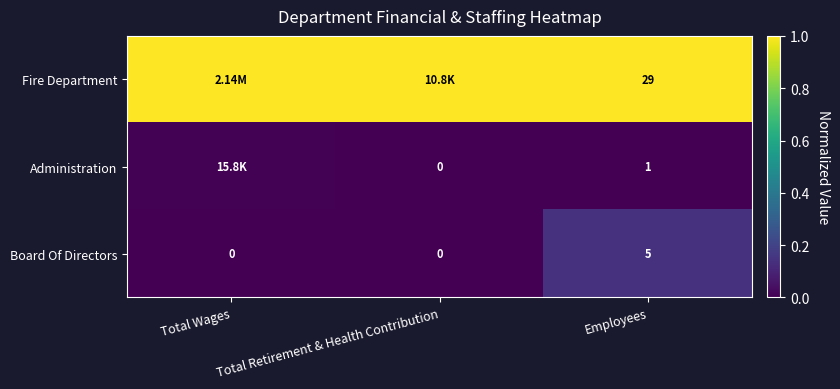

Is the value of Board Of Directors at Employees greater than the value of Fire Department at Employees?

No